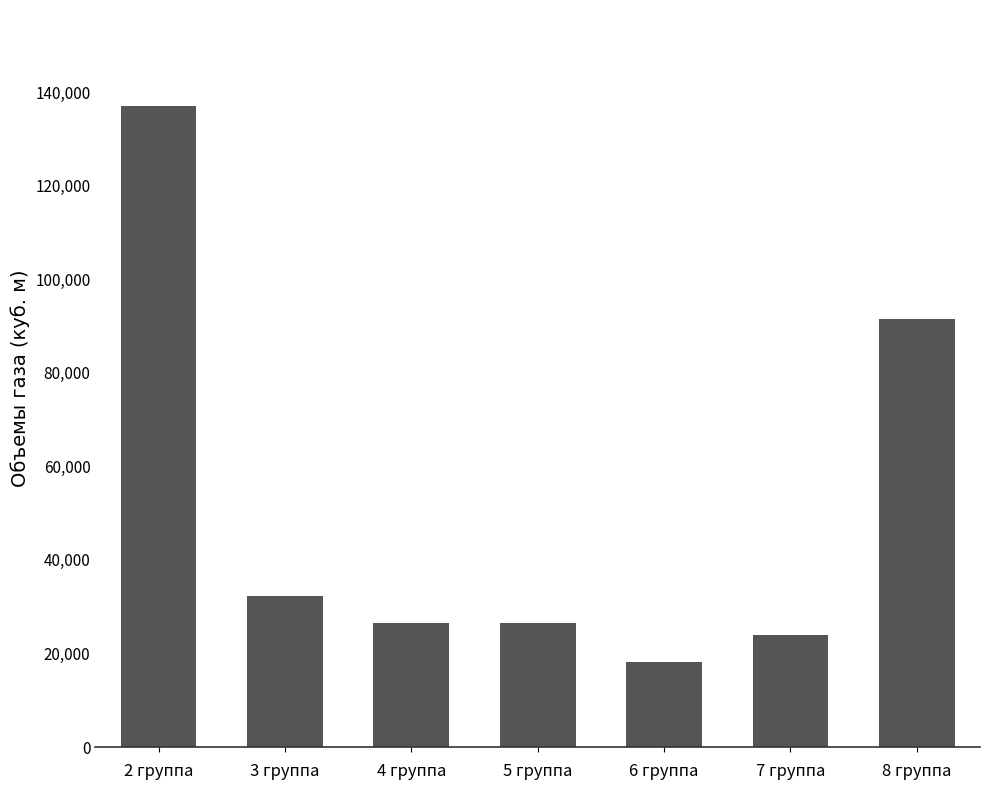

What is the greatest value displayed?

137000.0